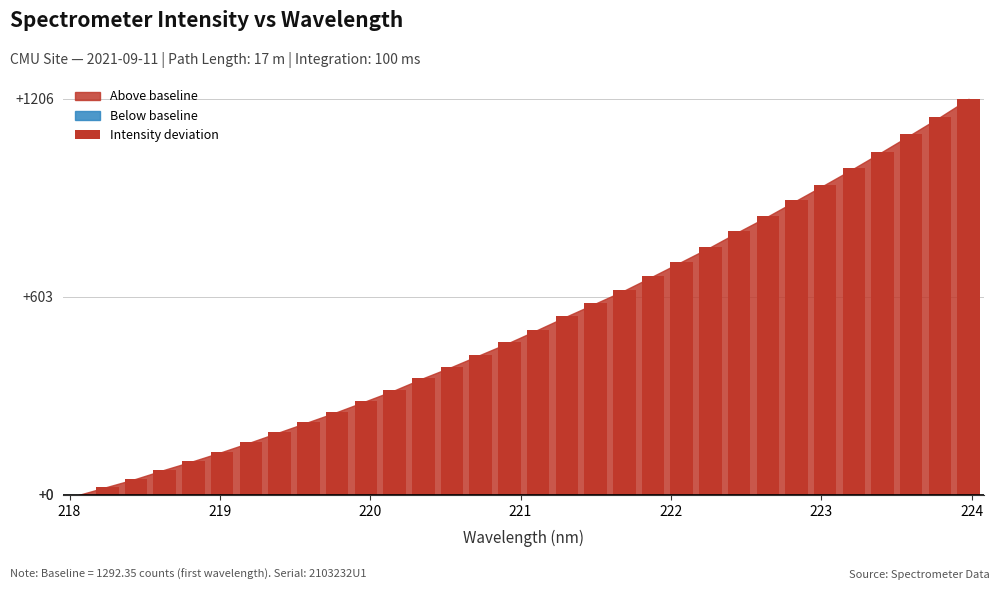

What is the maximum value shown in the chart?

1205.6